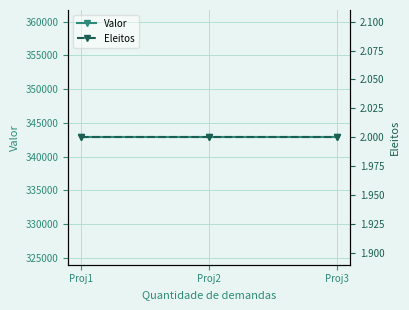

What is the maximum value for Eleitos?

2.0